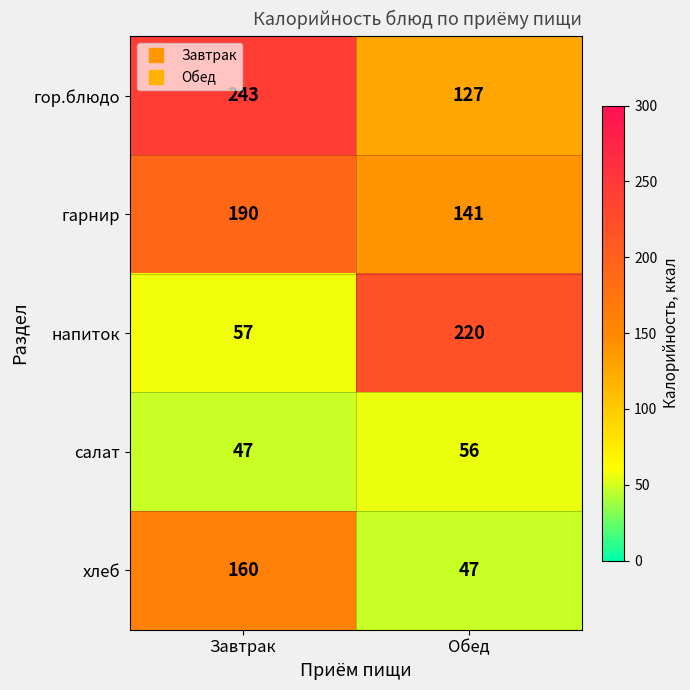

What is the minimum value shown in the chart?

47